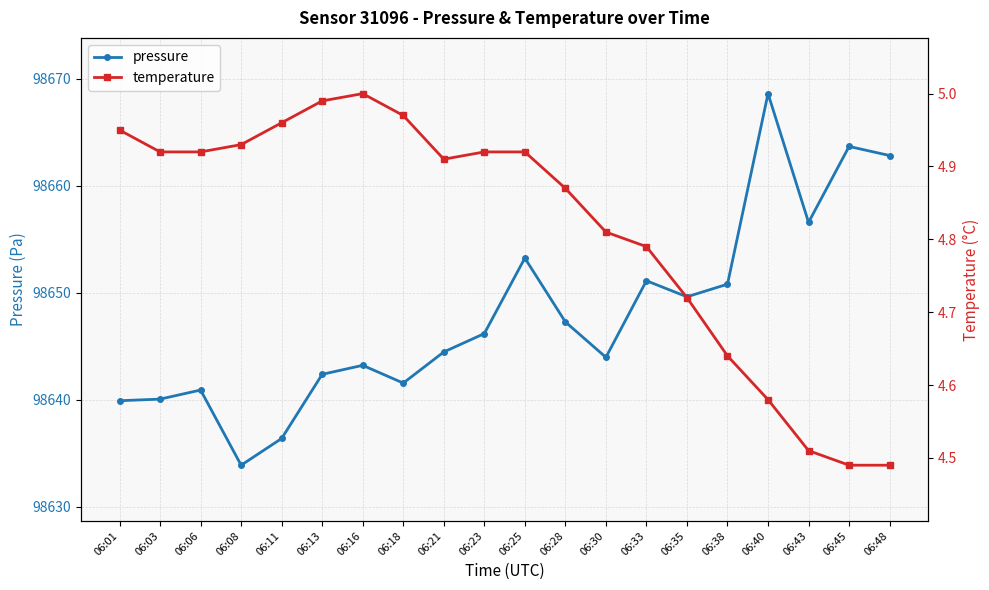

At which category is the sum across all series the highest?

06:40